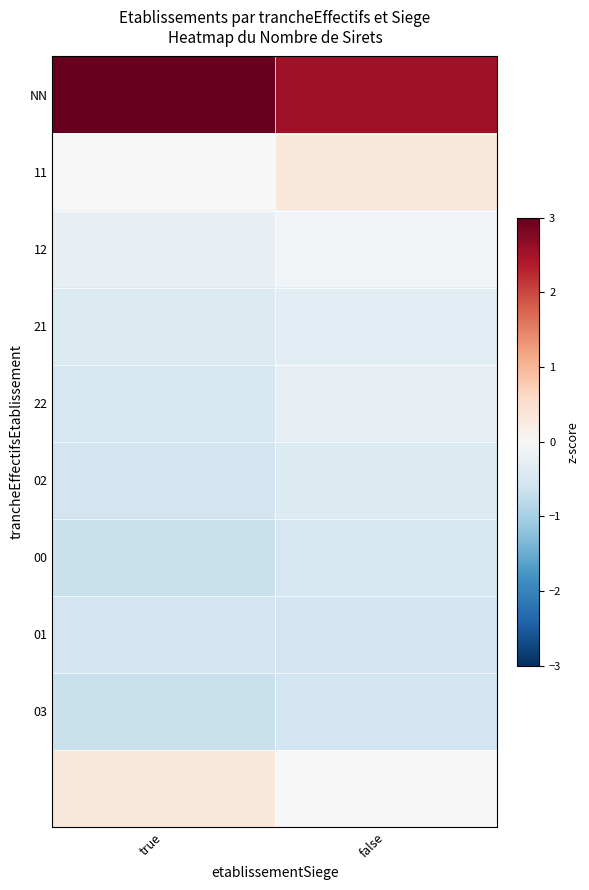

Which series has the widest spread of values?

NN